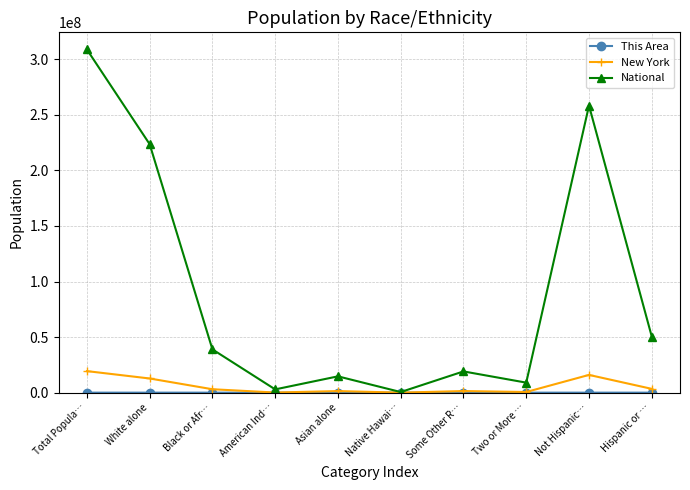

How many distinct data groups are displayed?

3